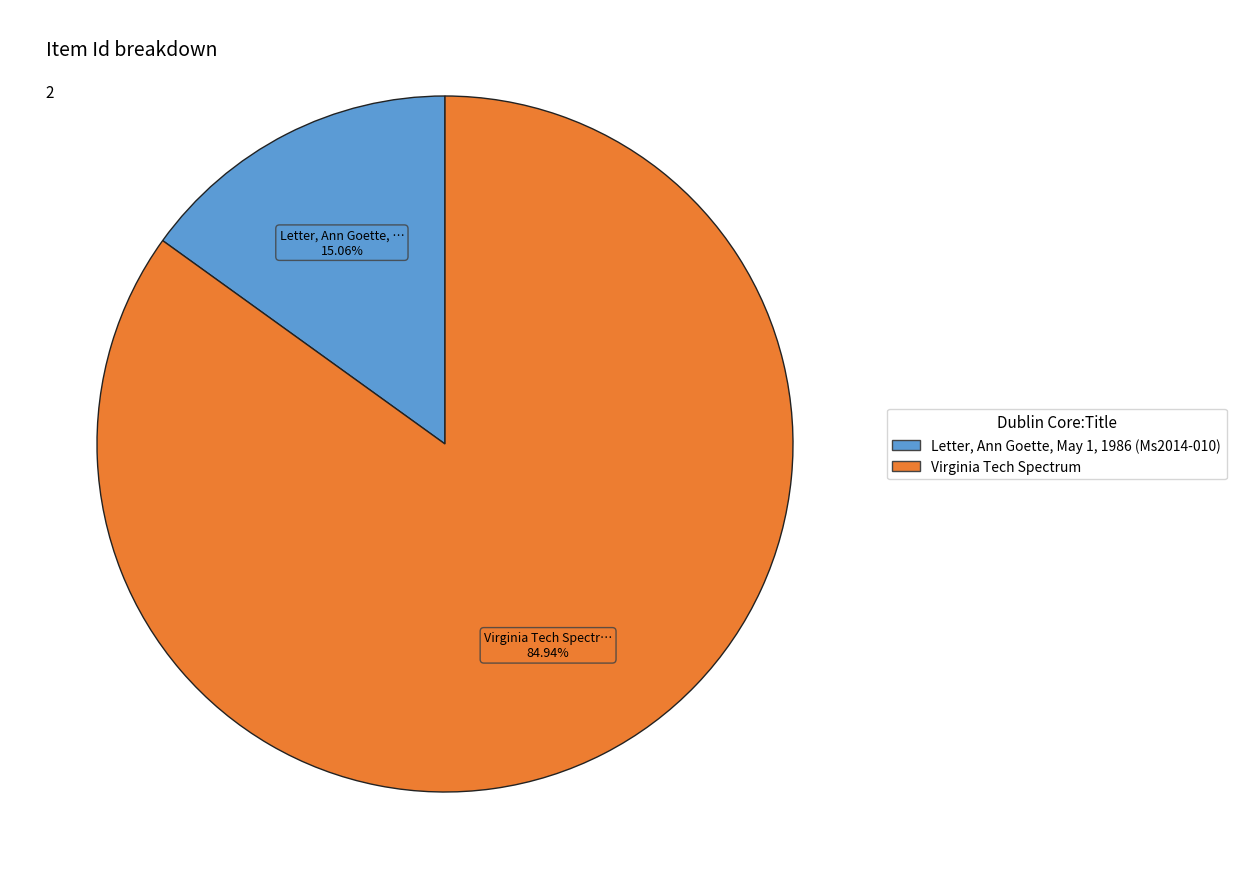

To the nearest percent, what is the difference between the largest and smallest slice percentages?

70%